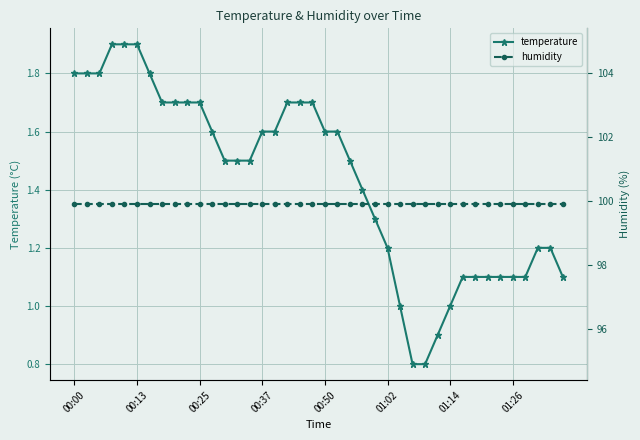

What is the difference between the maximum and minimum values in the temperature series?

1.1